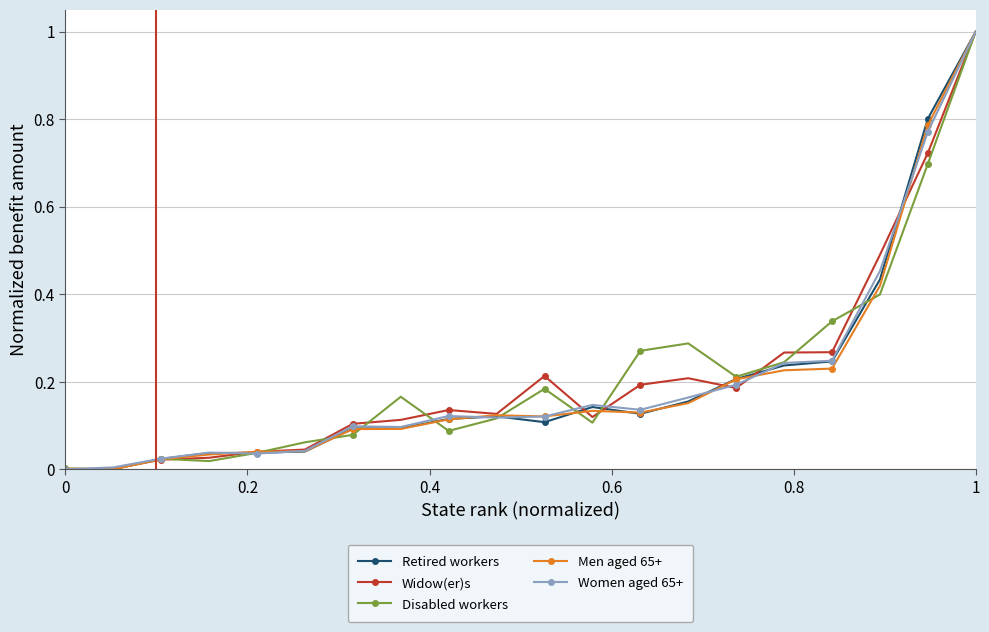

Which series ends up on top after the final intersection of Men aged 65+ and Disabled workers?

Men aged 65+